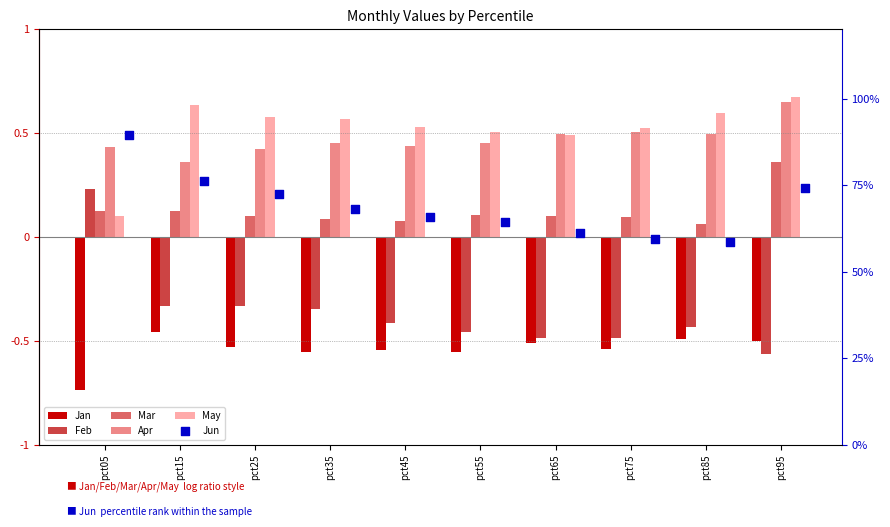

Is the value of May at pct95 greater than the value of Apr at pct45?

Yes